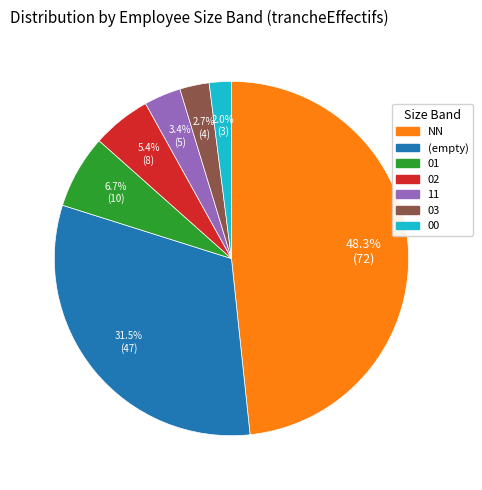

Which slice is the largest?

NN